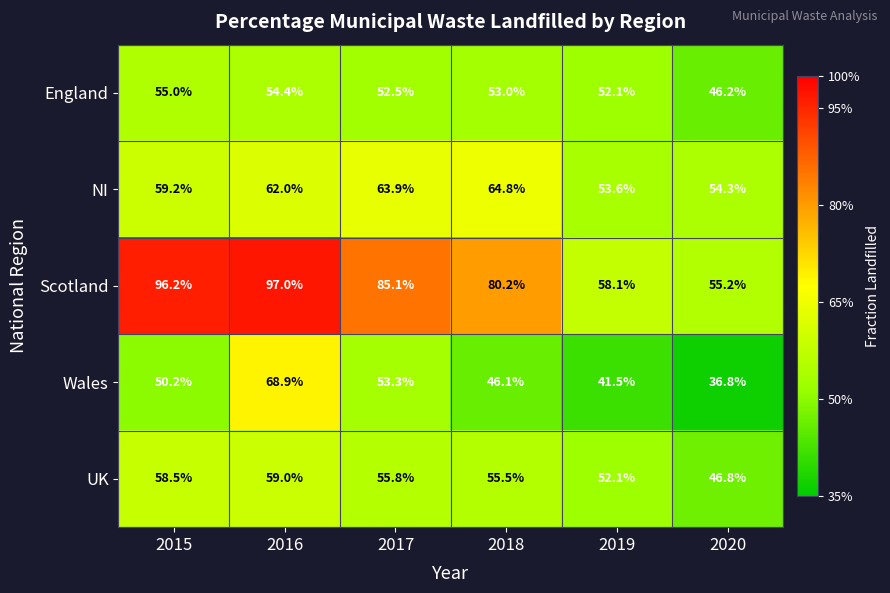

At how many categories does at least one series exceed 47?

6